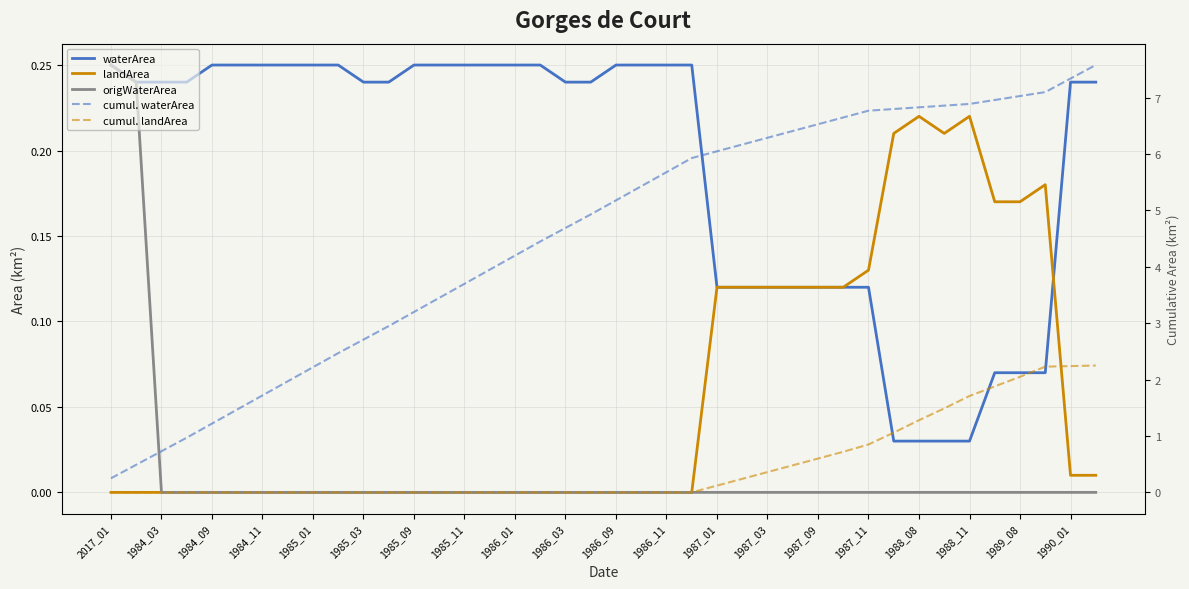

What is the difference between the maximum and minimum values in the origWaterArea series?

0.2